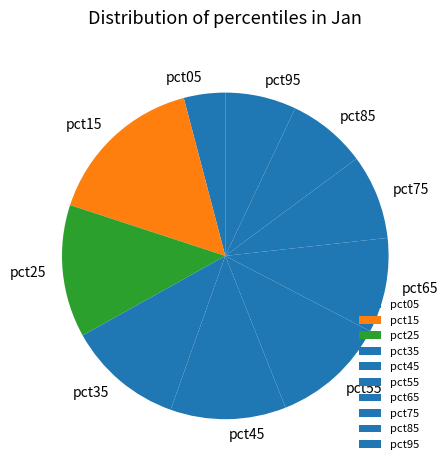

Does pct05 account for over 50% of the chart?

No